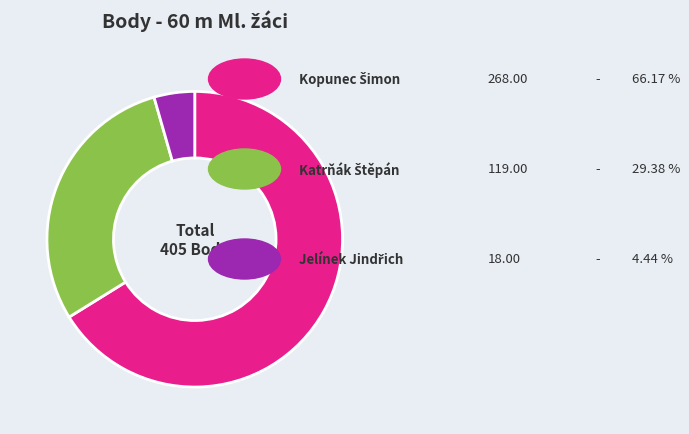

How many slices are in this pie chart?

3